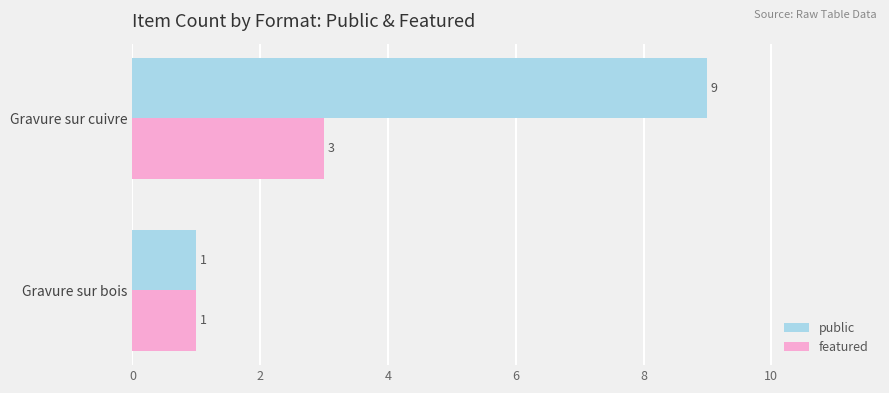

Is it true that featured equals 1 at Gravure sur bois?

True